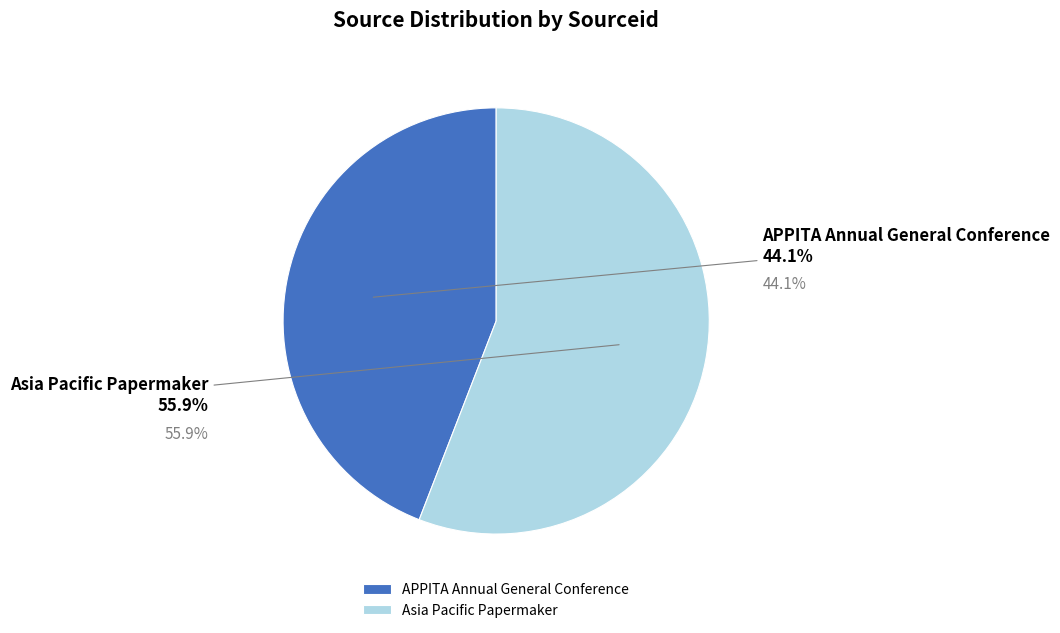

Rank the categories by value from lowest to highest.

APPITA Annual General Conference, Asia Pacific Papermaker